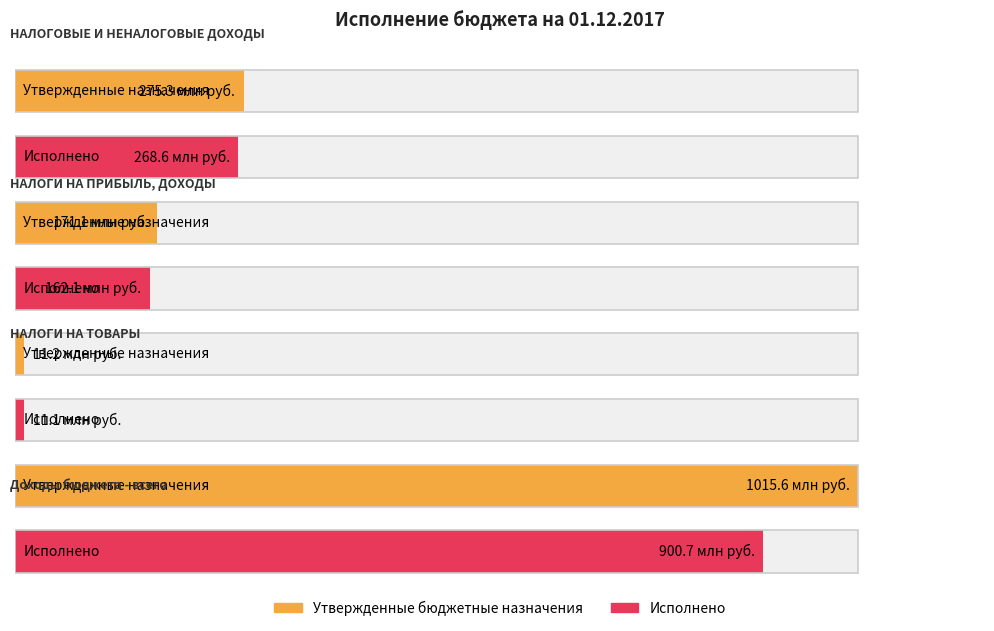

The Утвержденные бюджетные назначения series shows 171066602.0 at НАЛОГИ НА ПРИБЫЛЬ, ДОХОДЫ. True or false?

True